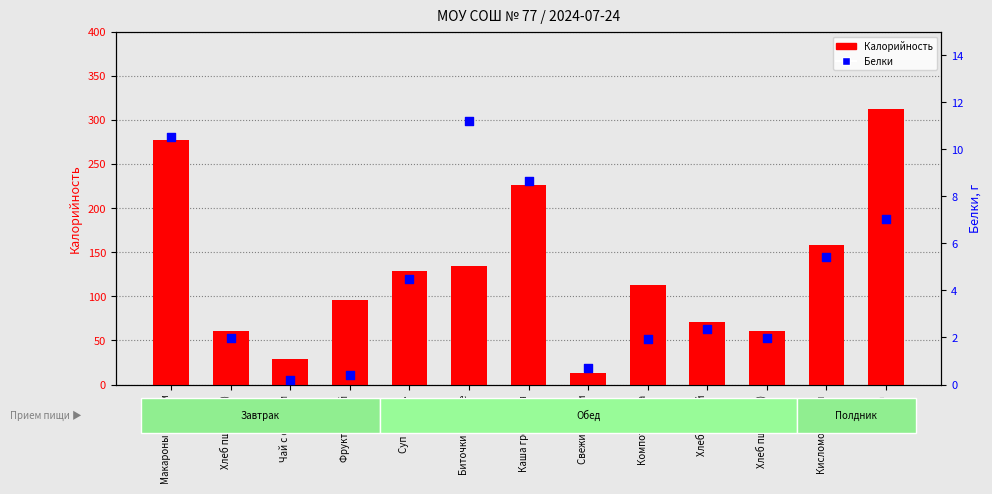

At how many categories does at least one series exceed 54?

11